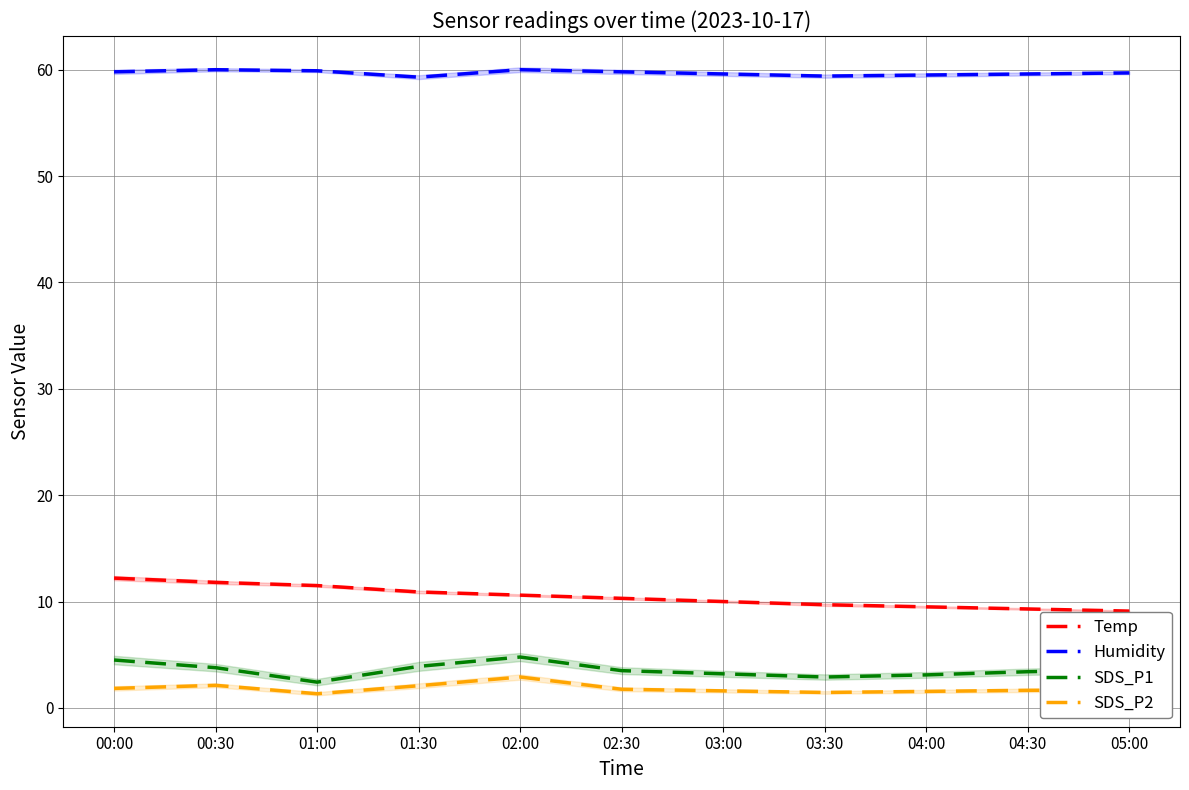

Which has a higher value, 04:30 or 00:00?

00:00